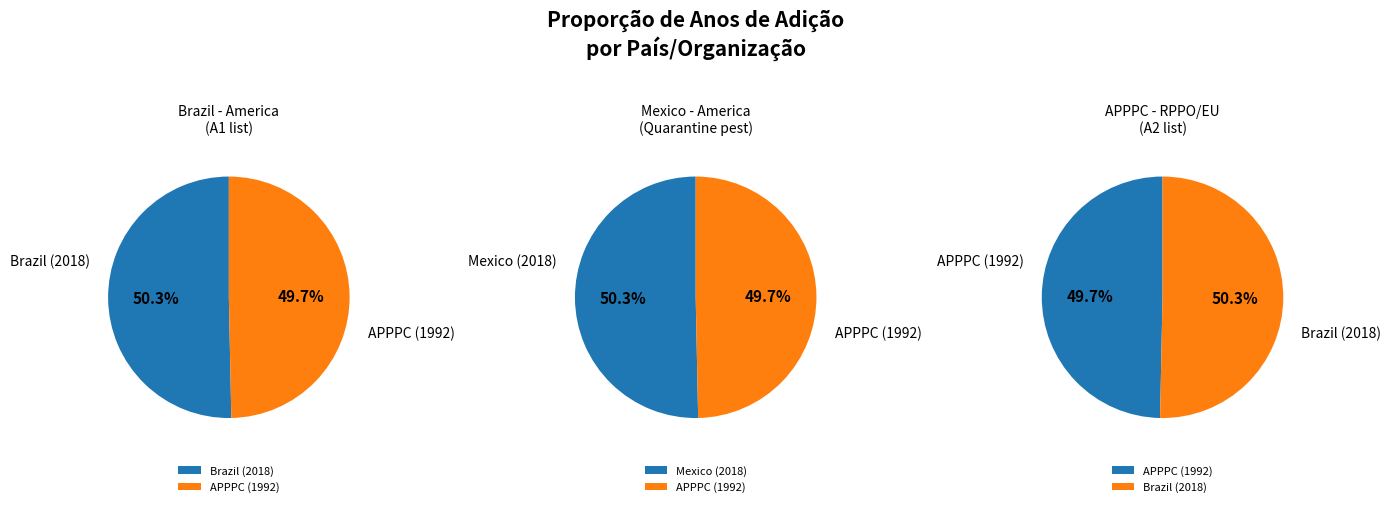

Between APPPC and Mexico, which is larger?

Mexico